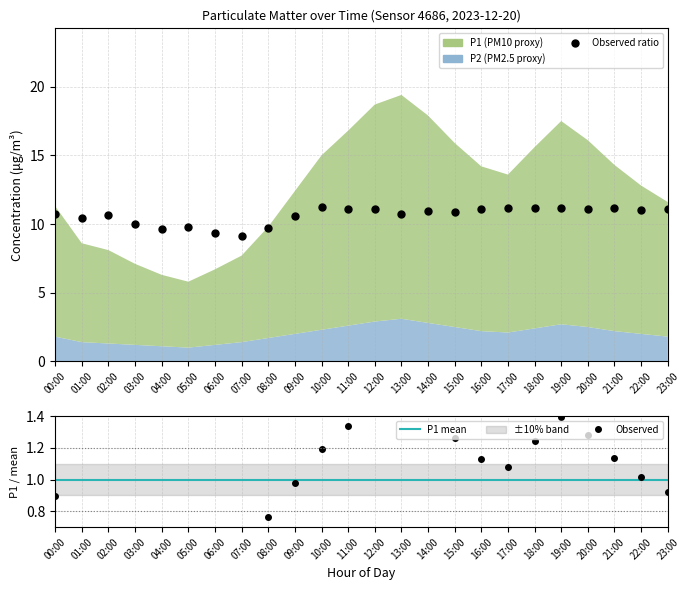

The chart shows a value of 0.3 at 06:00. True or false?

False